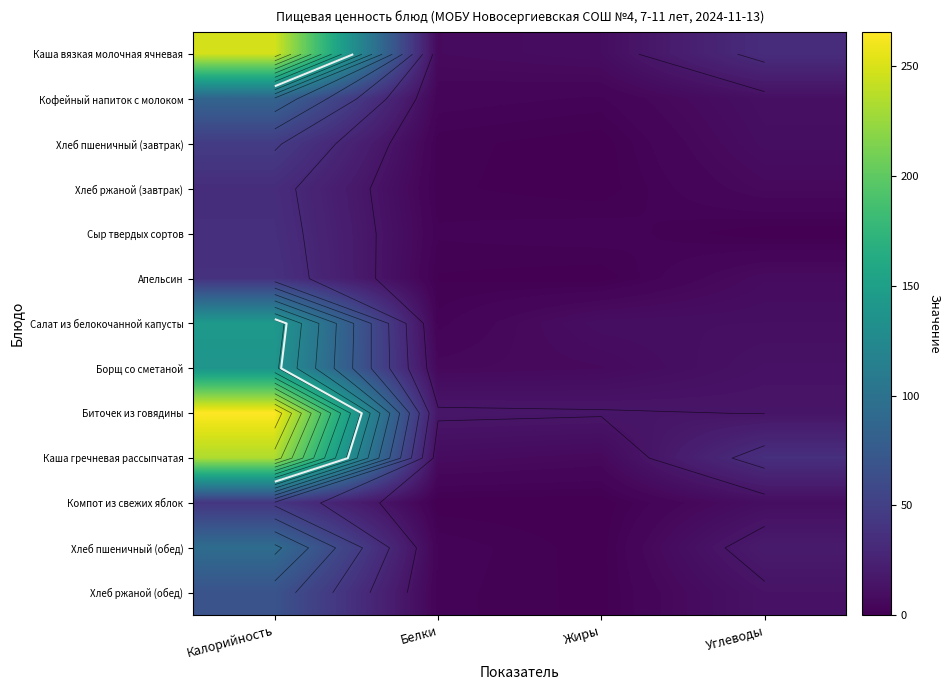

What is the maximum value for Апельсин?

37.8